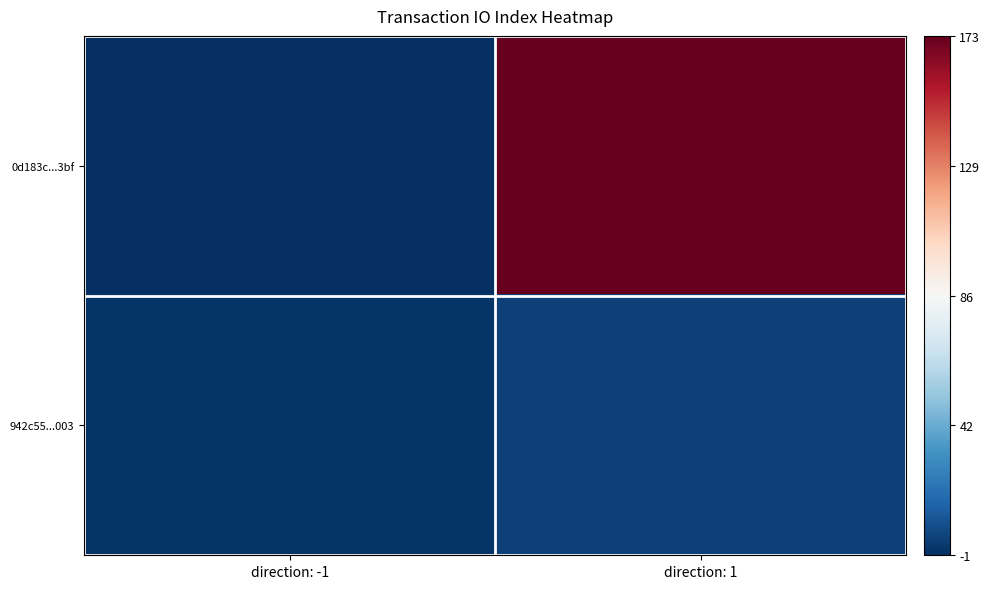

List the series in order of their overall mean, lowest first.

942c55...003, 0d183c...3bf